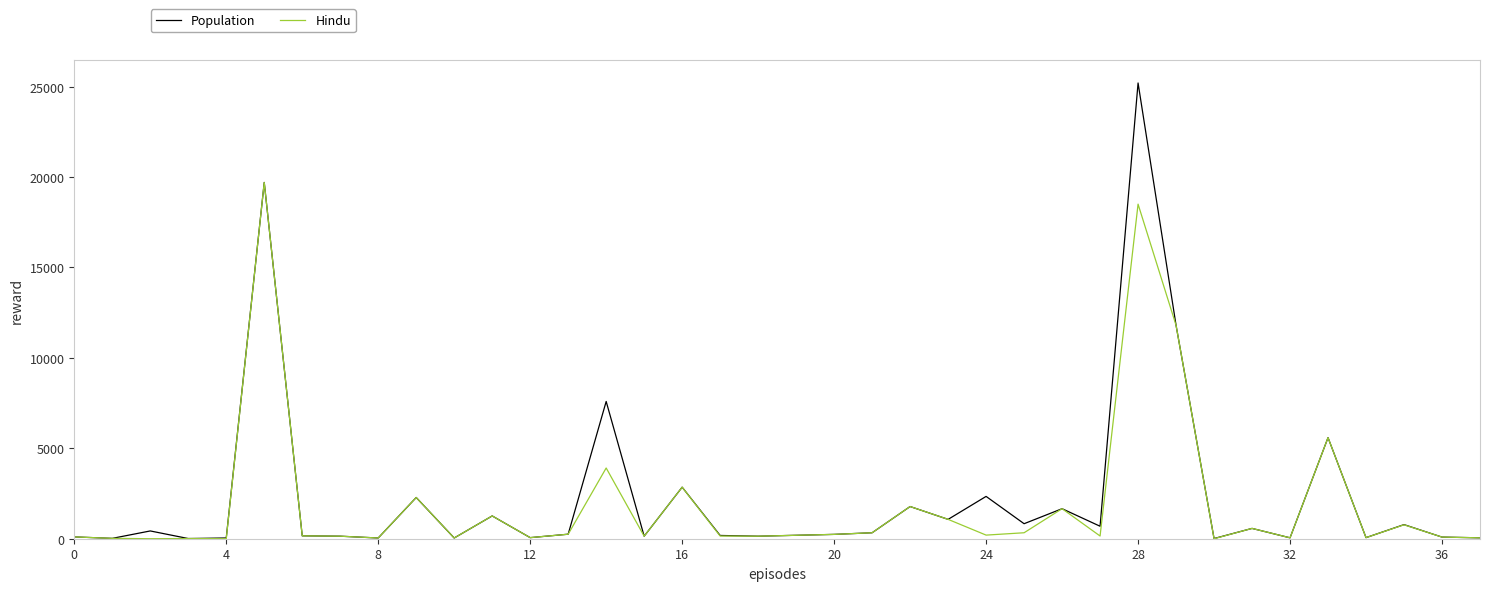

Rank the series by their maximum value, from highest to lowest.

Population, Hindu